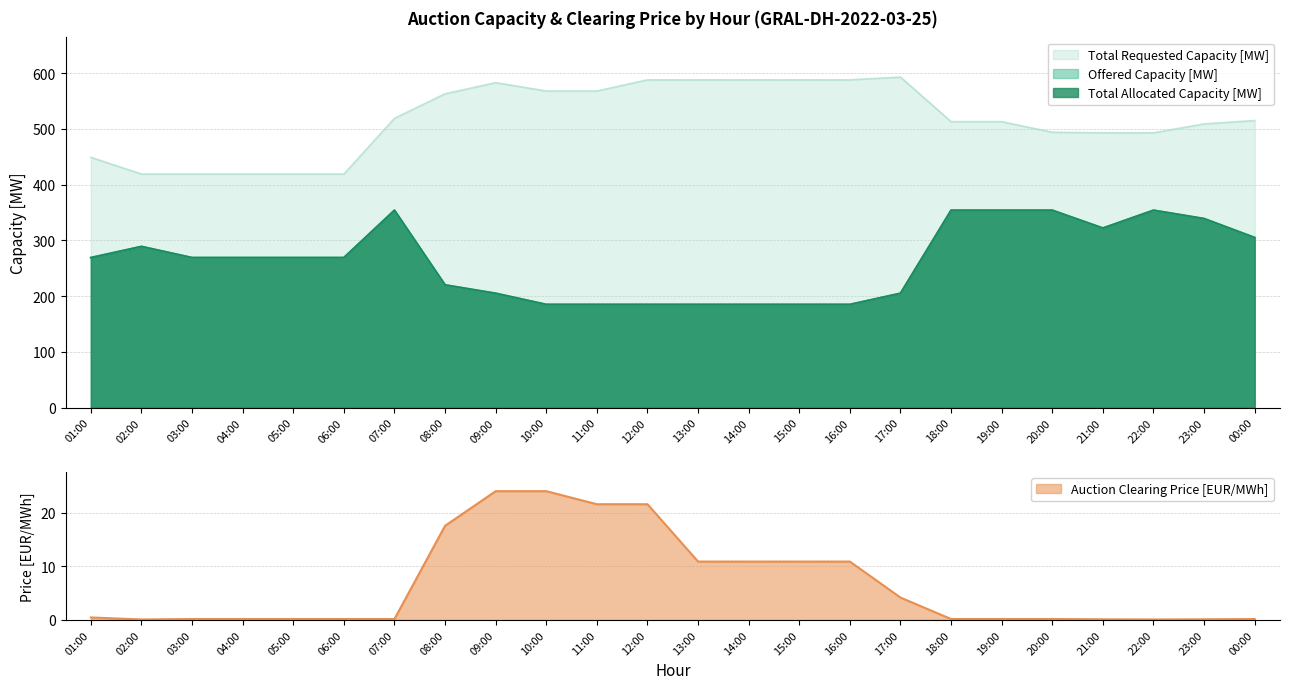

What is the highest value of the Auction Clearing Price [EUR/MWh] series?

24.0